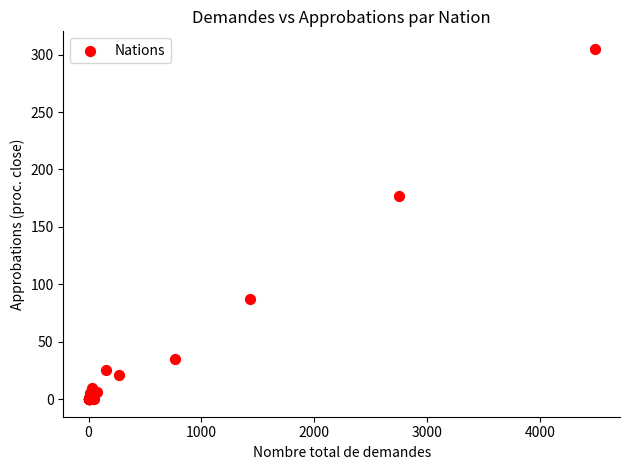

What Y value in the scatter plot is closest to 152?

177